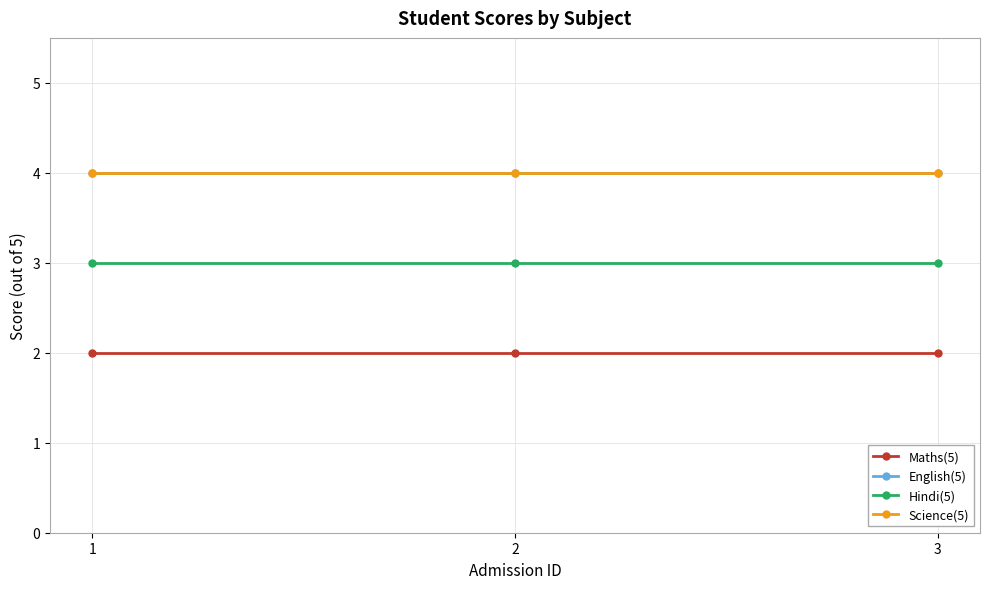

At which category is the sum across all series the highest?

1